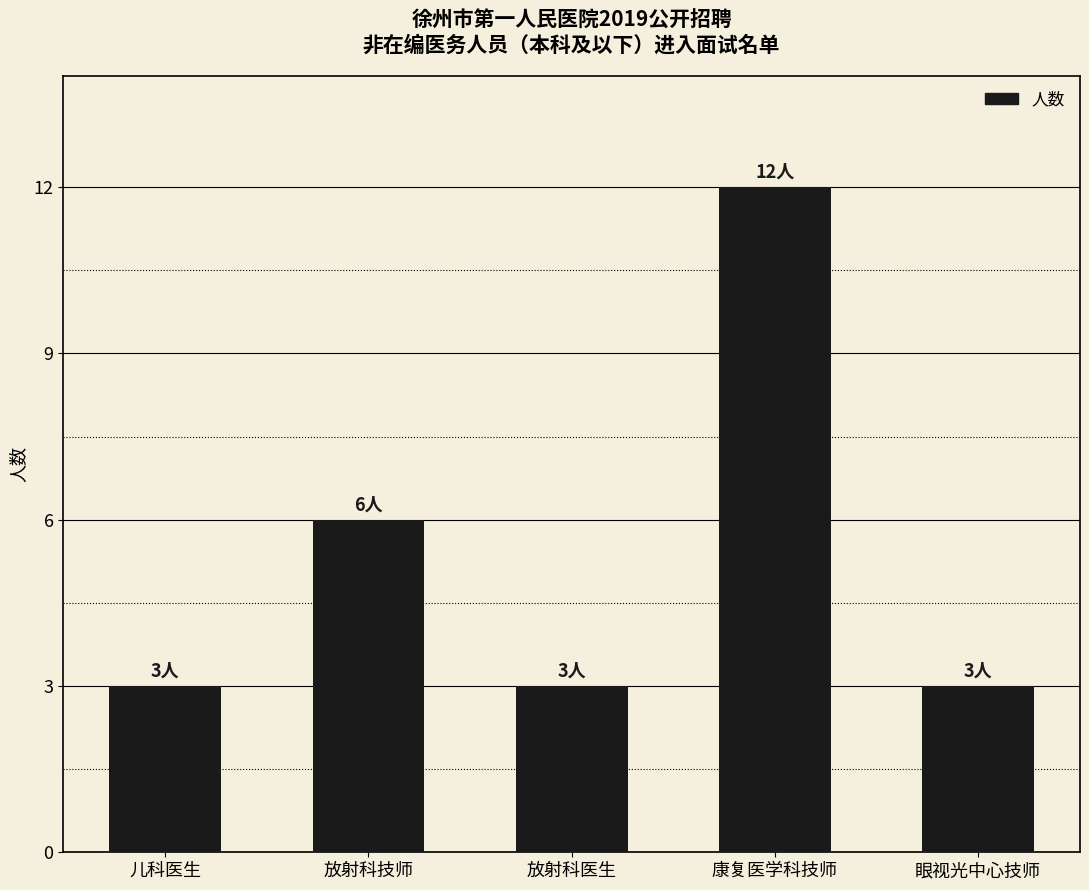

The chart shows a value of 5 at 放射科医生. True or false?

False